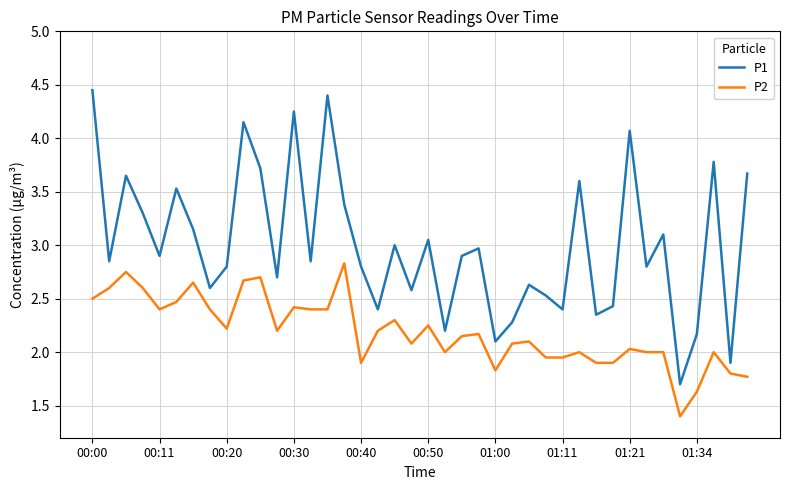

What is the difference between the maximum and minimum values in the P2 series?

1.4